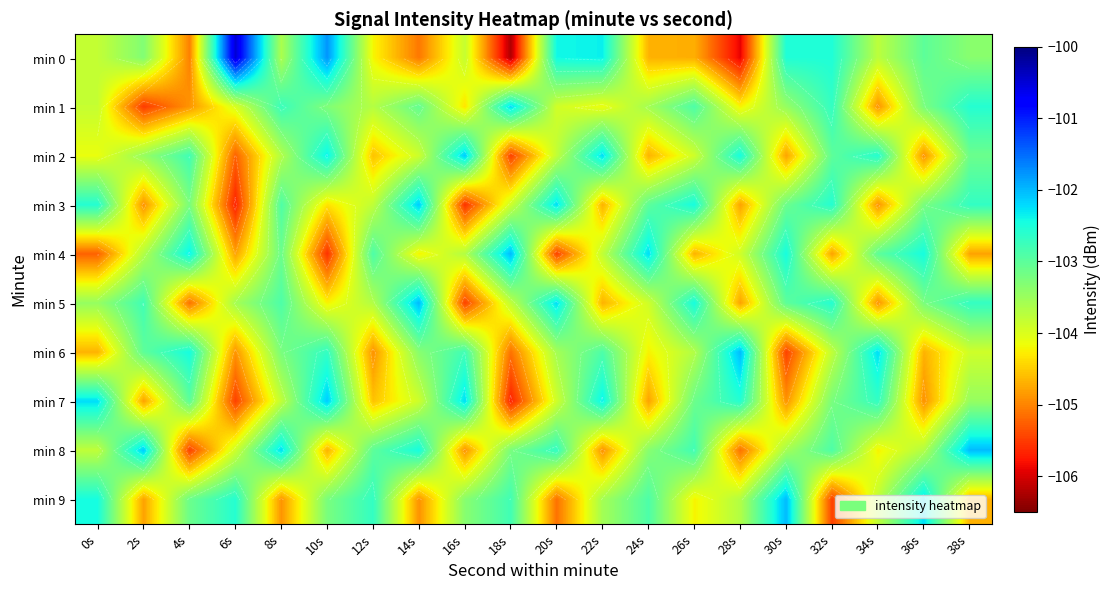

Between 32s and 4s, which is larger?

32s